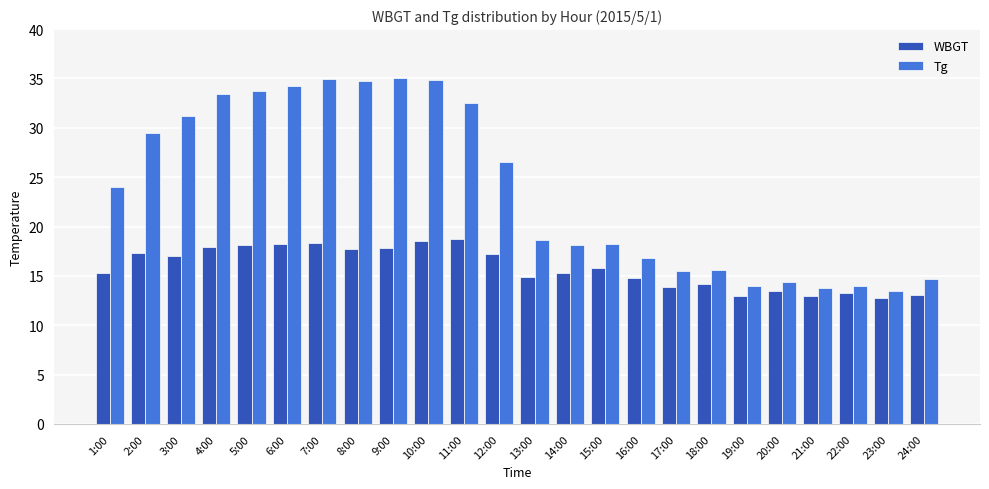

The WBGT series shows 14.9 at 13:00. True or false?

True